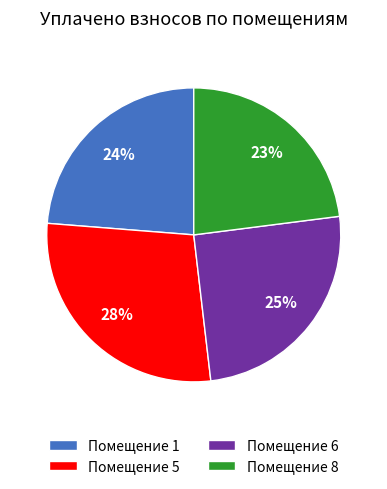

Combined, do Помещение 1 and Помещение 6 account for over 50%?

No